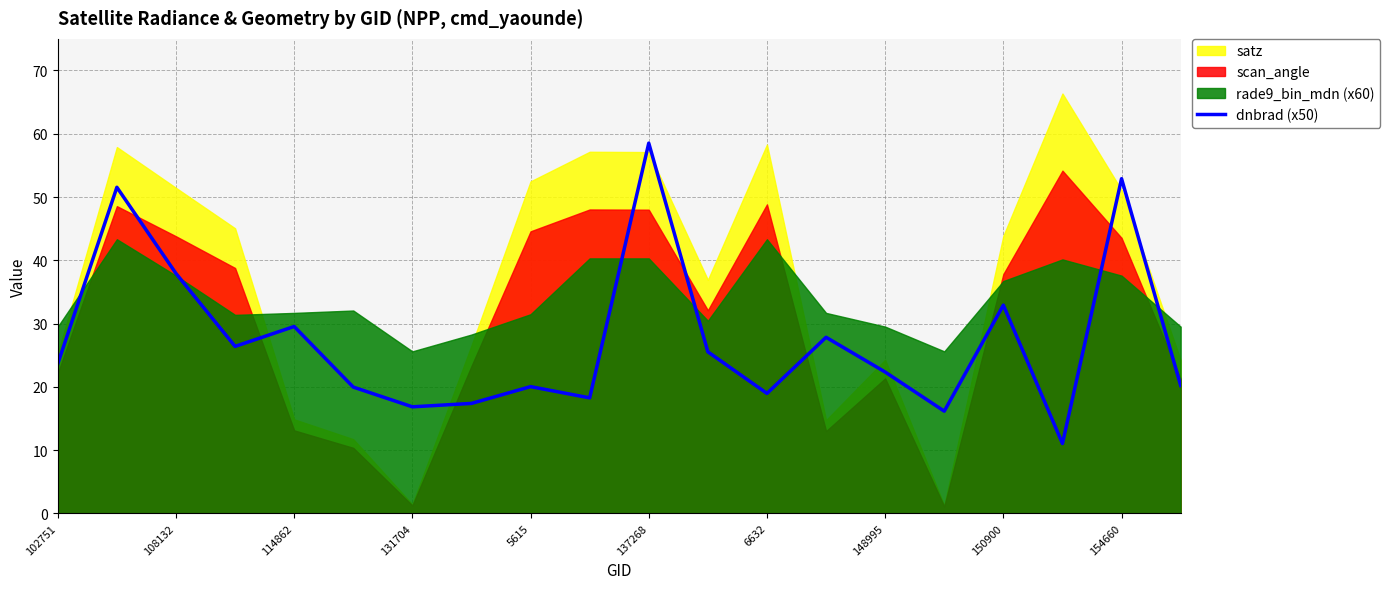

Where does the data first go above 23?

102751